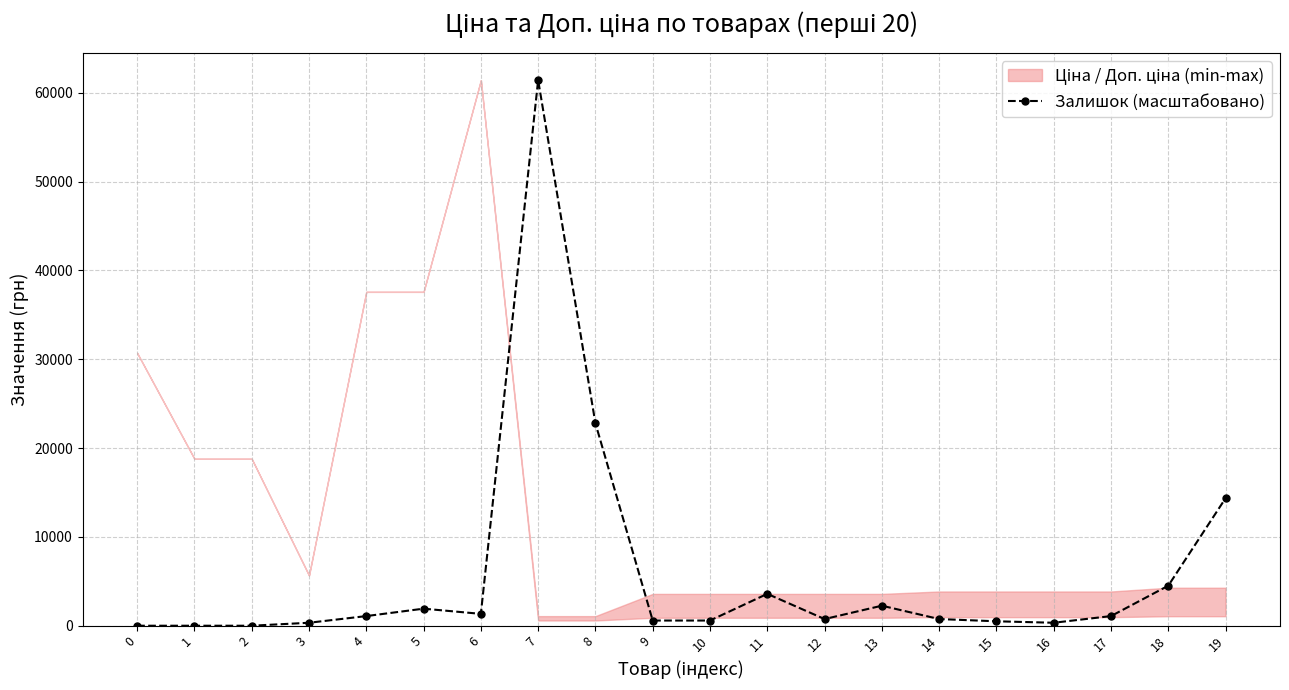

How many positive values are there?

17